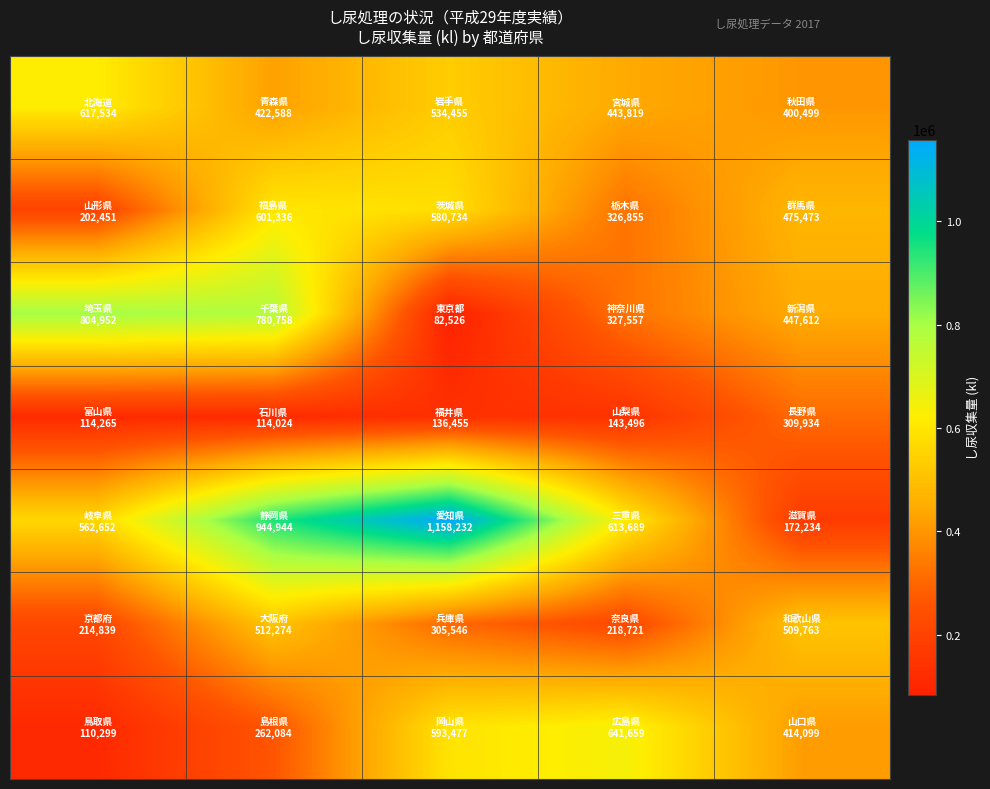

How many series are shown in this chart?

7